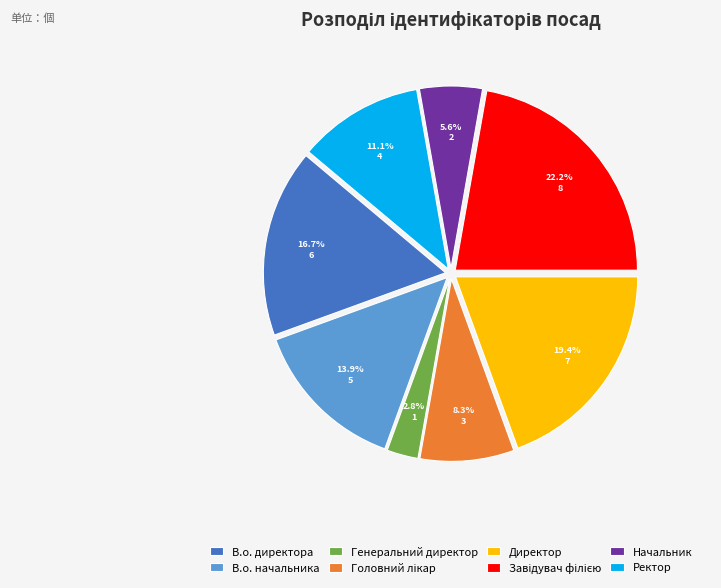

To the nearest percent, what percentage of the pie is Ректор?

11%